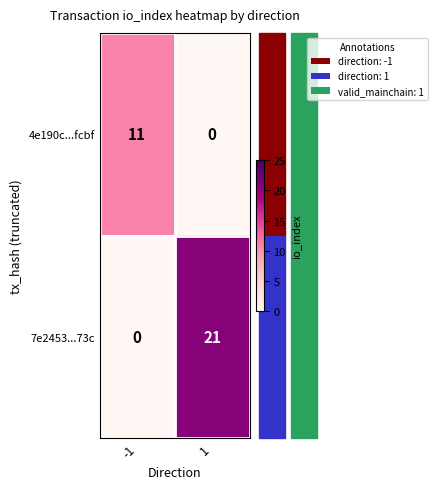

Is the value of 4e190c...fcbf at -1 greater than the value of 7e2453...73c at 1?

No